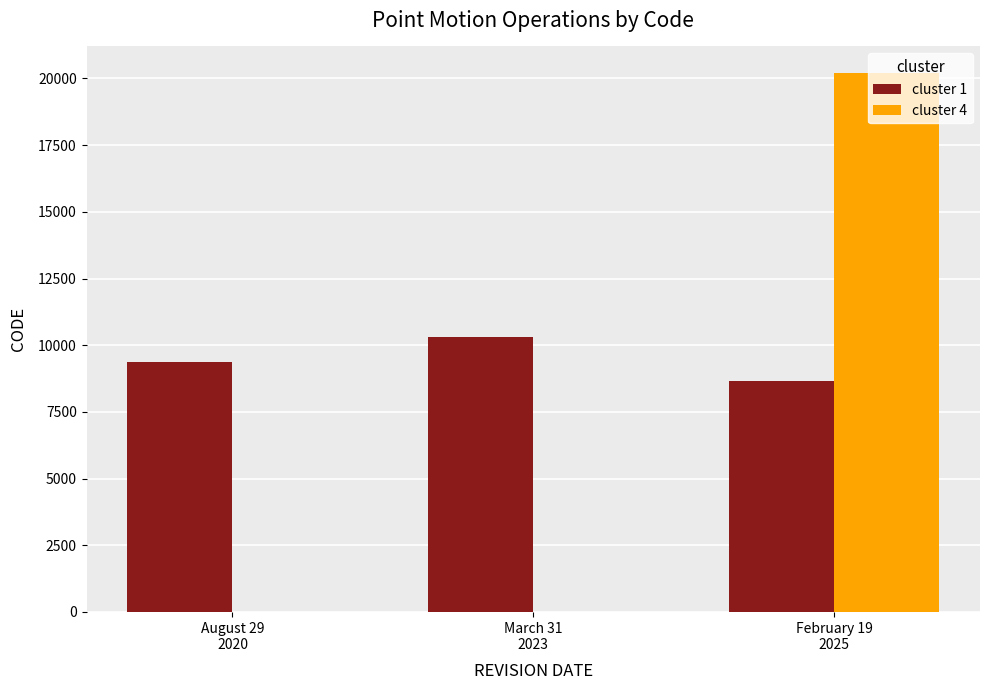

Reading left to right, extract all data points from this chart.

cluster 1: 9375	10323	8676
cluster 4: 0	0	20190